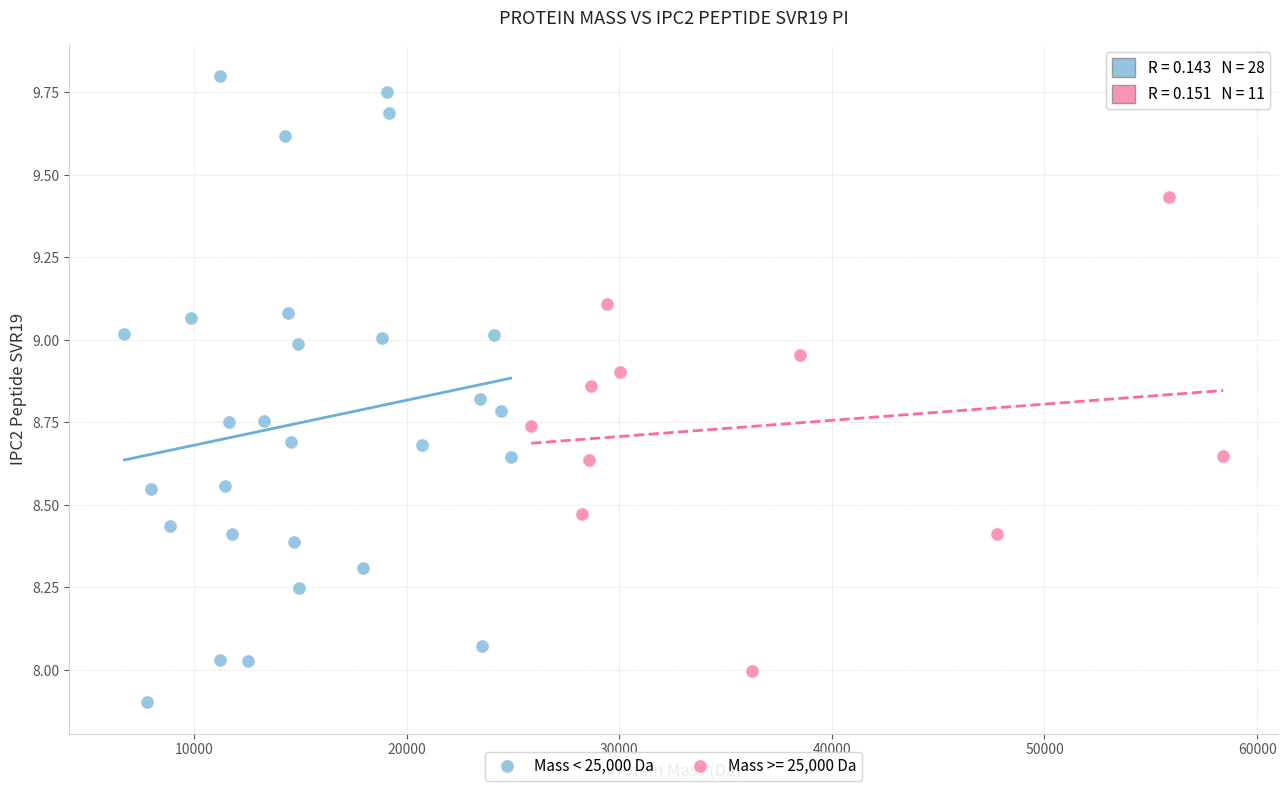

Which series contains the highest Y value?

Mass < 25,000 Da